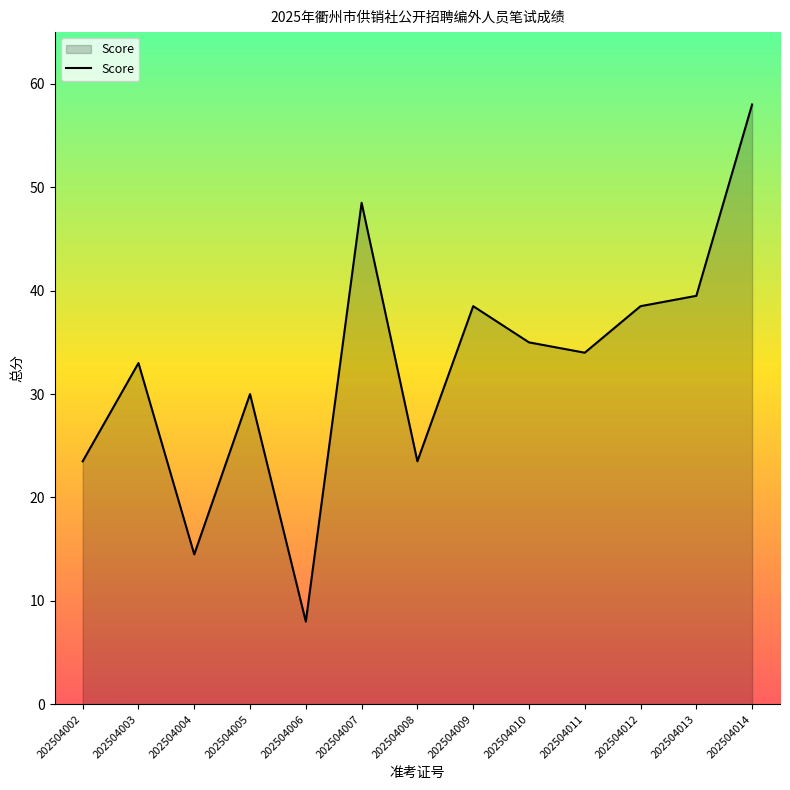

Reading left to right, list all the values displayed in this chart.

202504002=23.5	202504003=33.0	202504004=14.5	202504005=30.0	202504006=8.0	202504007=48.5	202504008=23.5	202504009=38.5	202504010=35.0	202504011=34.0	202504012=38.5	202504013=39.5	202504014=58.0